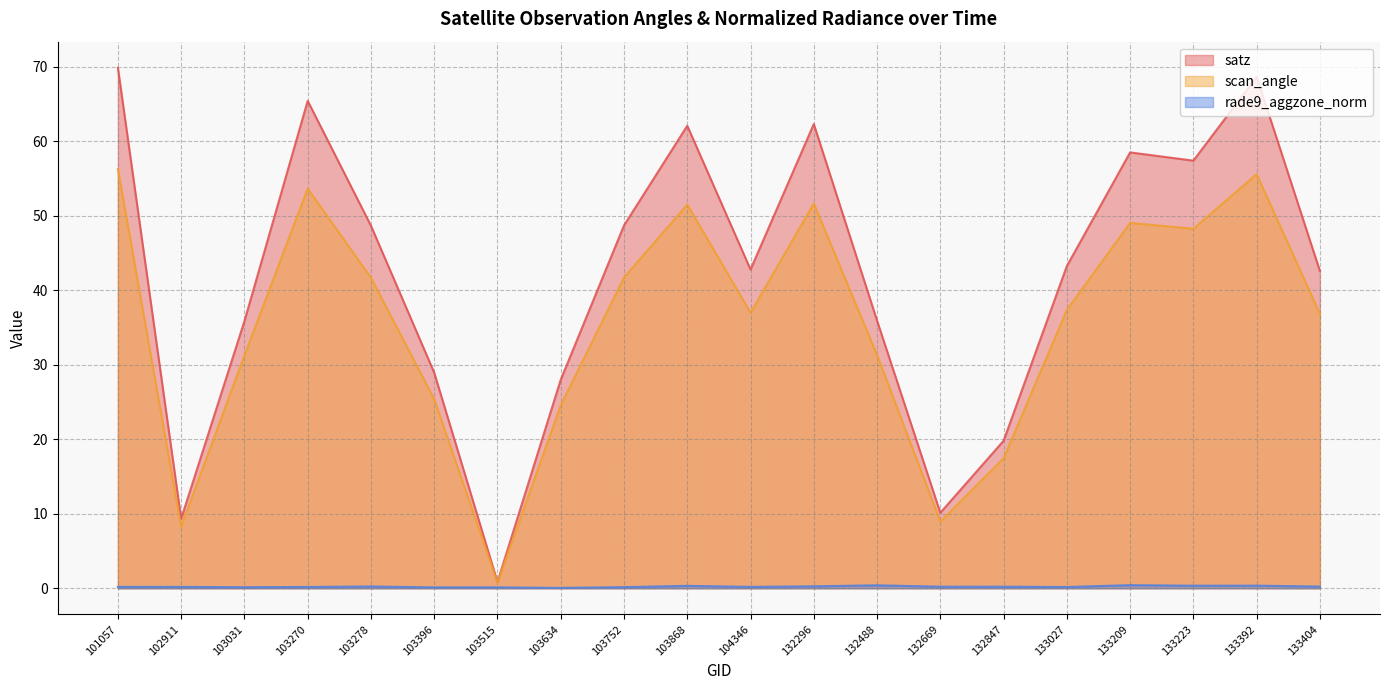

True or false: scan_angle and rade9_aggzone_norm intersect in this chart.

False